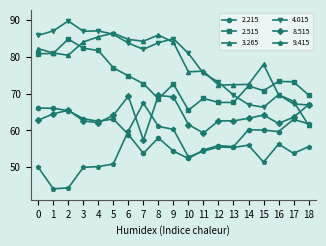

Is it true that 9.415 equals 28.7 at 13?

False